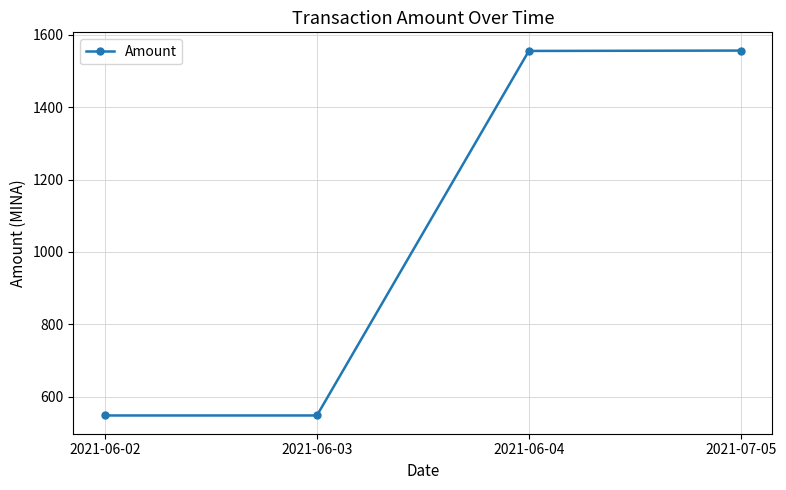

What is the ratio of the value at 2021-07-05 to the value at 2021-06-03?

2.8